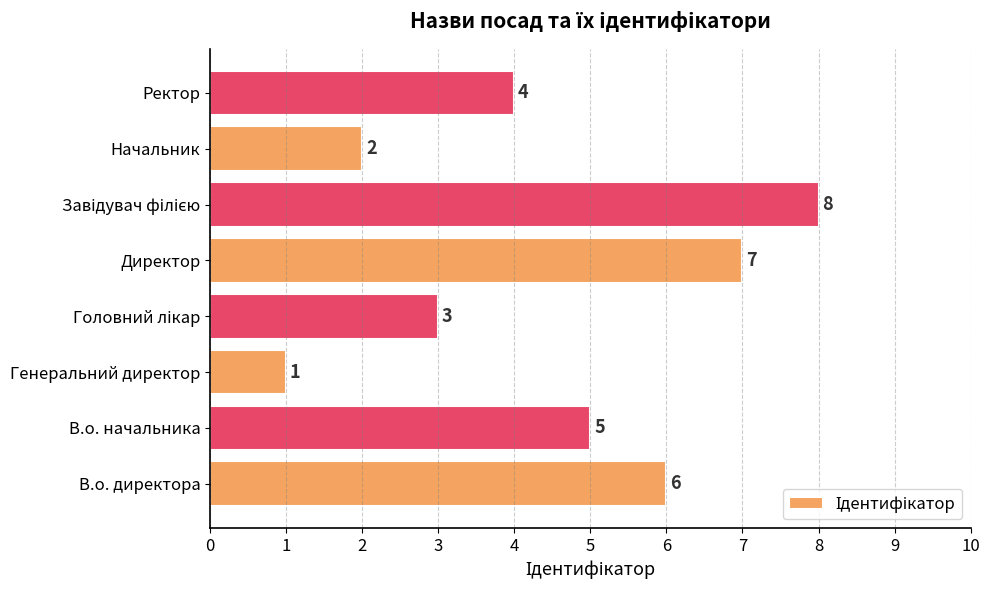

Between Директор and Генеральний директор, which is larger?

Директор